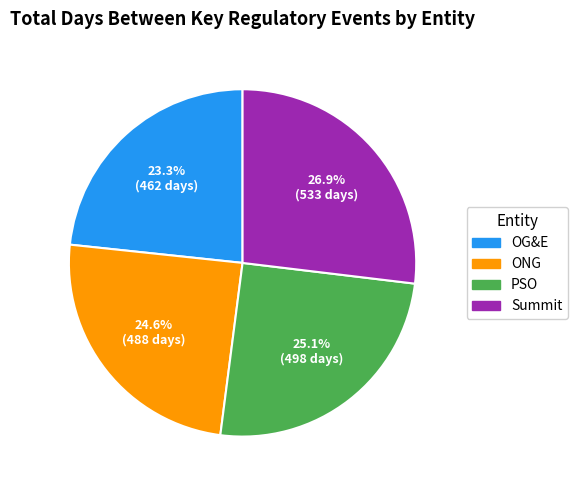

Does any single category account for the majority?

No